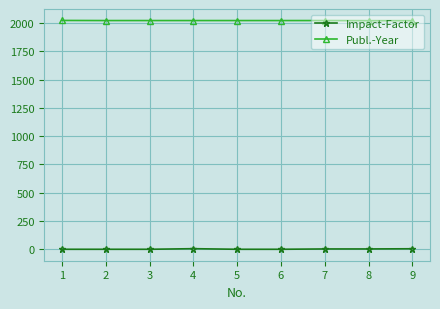

Rank the series at 8 from lowest to highest value.

Impact-Factor, Publ.-Year